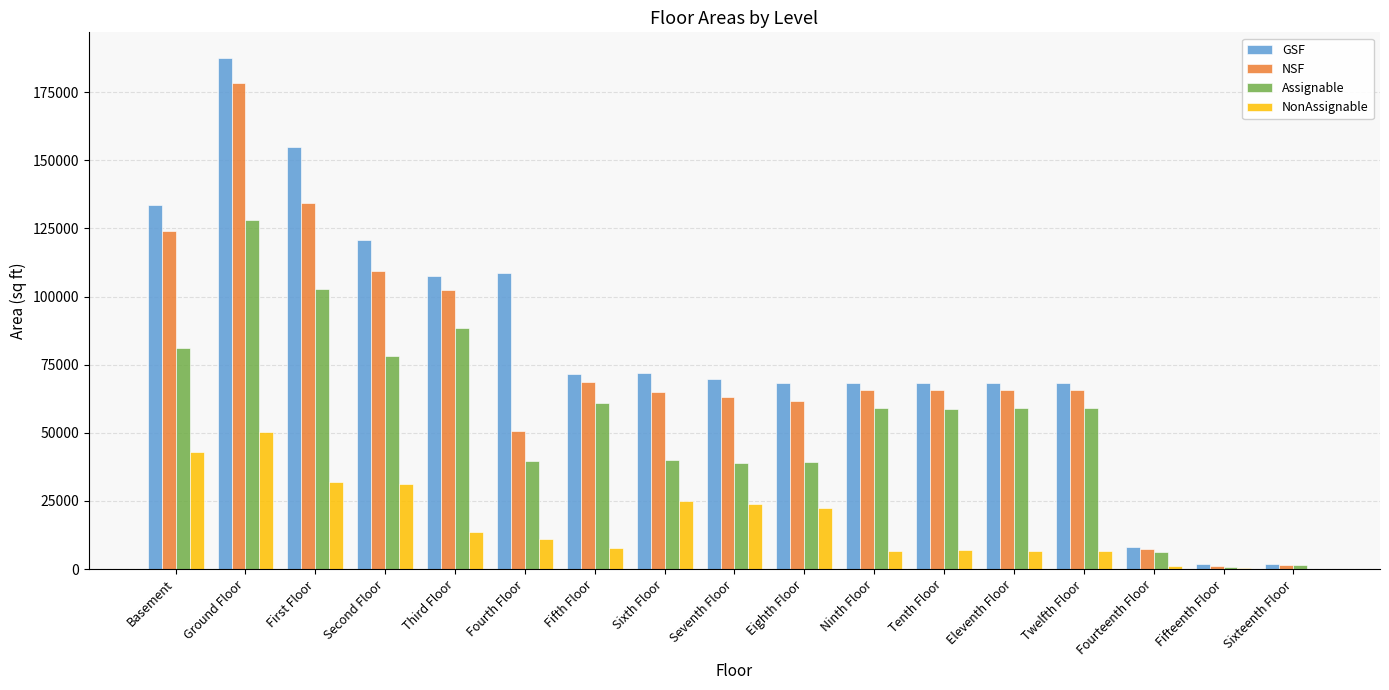

What is the maximum value shown in the chart?

187516.3